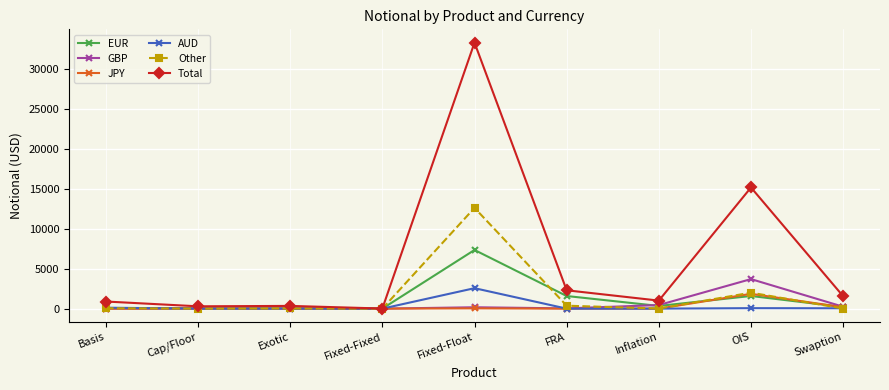

True or false: Total has more than 1 points higher than both neighbors.

True